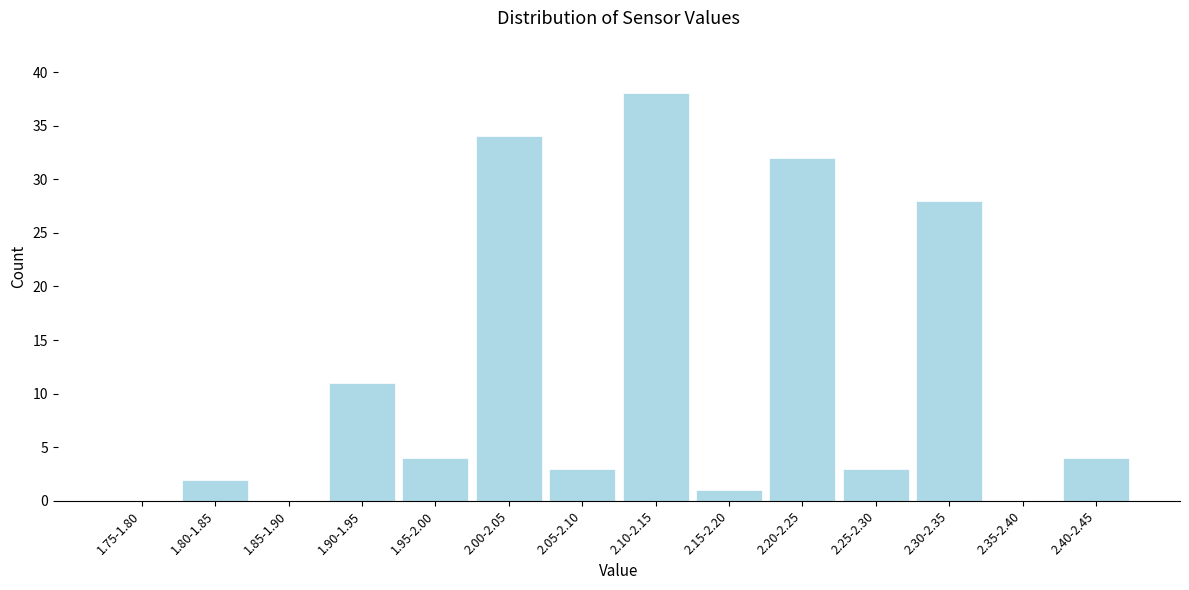

Reading left to right, what are all the values shown in this chart?

1.75-1.80=0	1.80-1.85=2	1.85-1.90=0	1.90-1.95=11	1.95-2.00=4	2.00-2.05=34	2.05-2.10=3	2.10-2.15=38	2.15-2.20=1	2.20-2.25=32	2.25-2.30=3	2.30-2.35=28	2.35-2.40=0	2.40-2.45=4